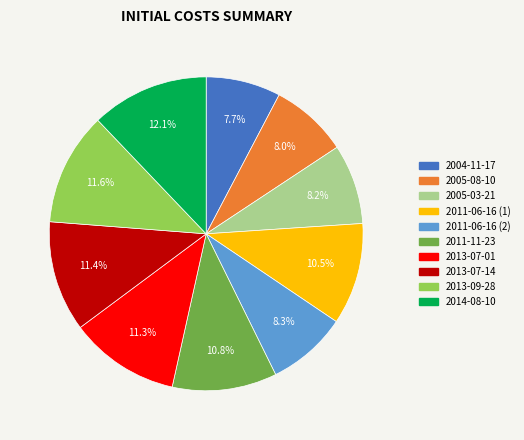

To the nearest percent, what portion does 2005-08-10 represent?

8%